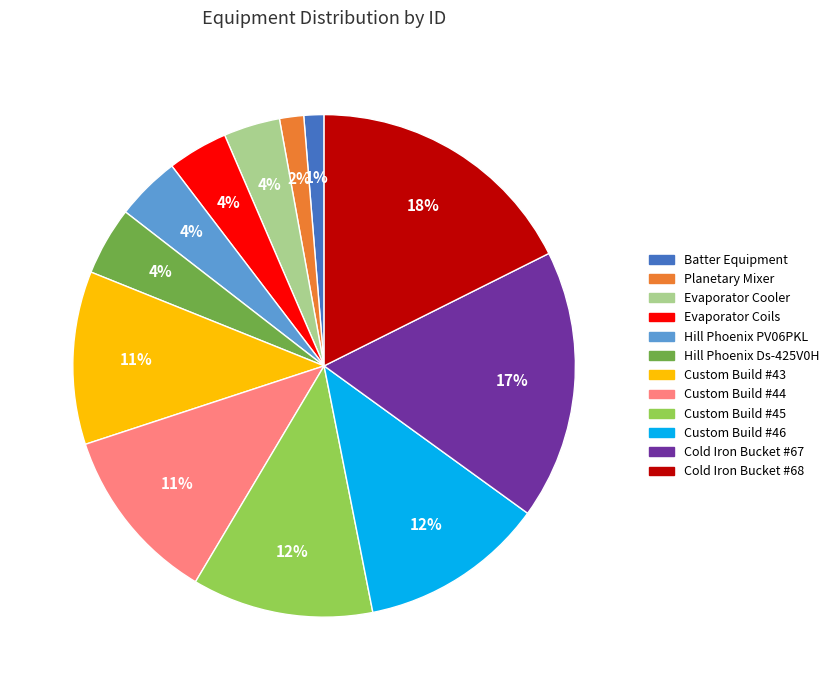

Do Custom Build #44 and Hill Phoenix Ds-425V0H together represent more than half of the pie?

No